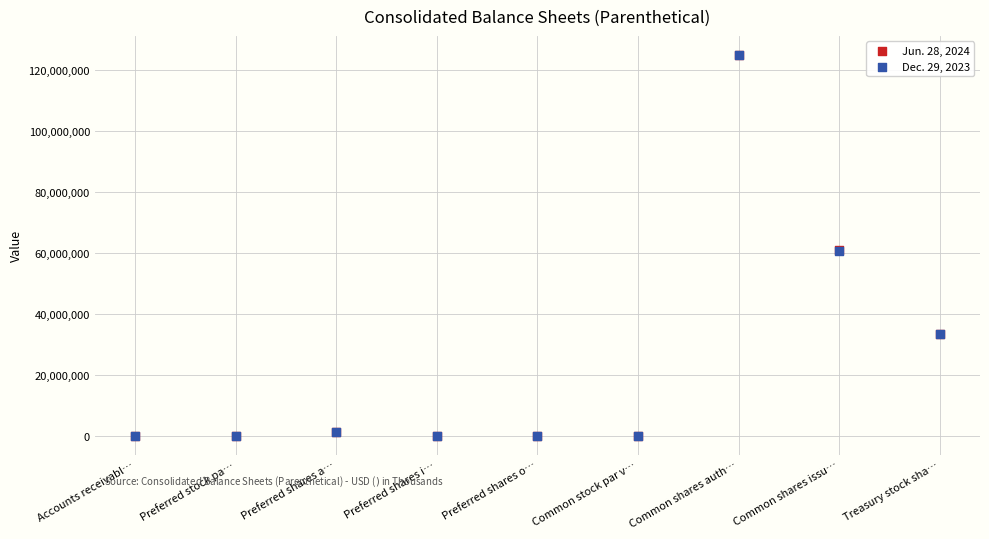

What are all the series names shown in the legend?

Jun. 28, 2024, Dec. 29, 2023